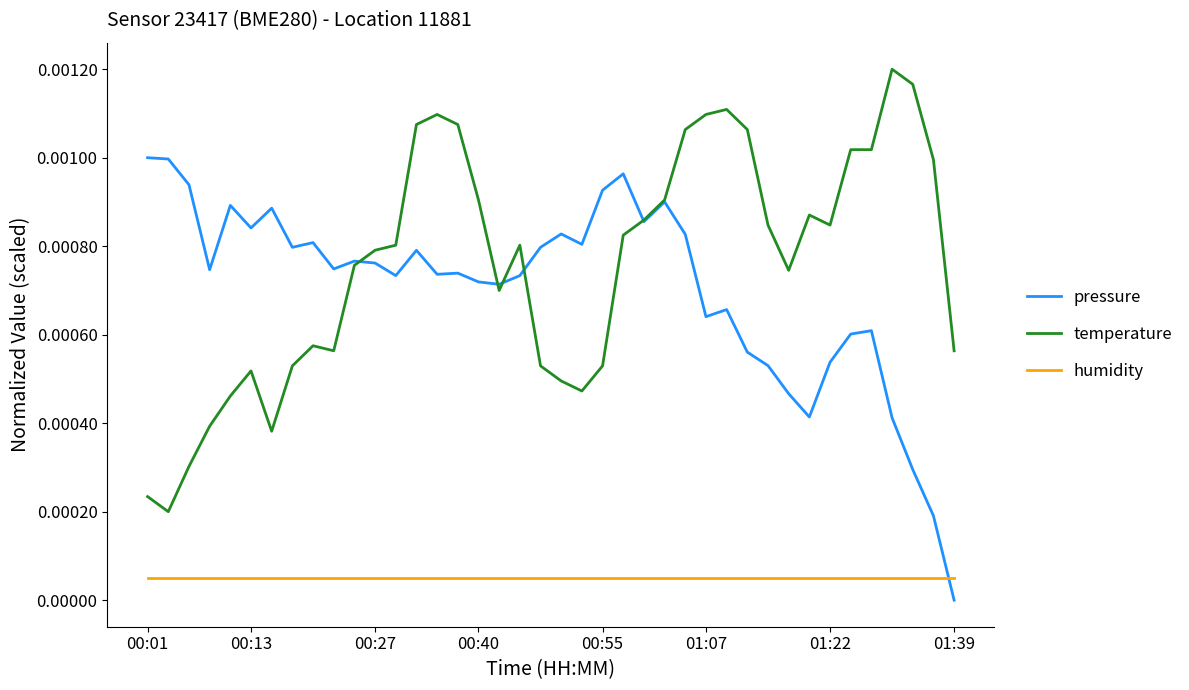

How many times do pressure and humidity cross each other?

1